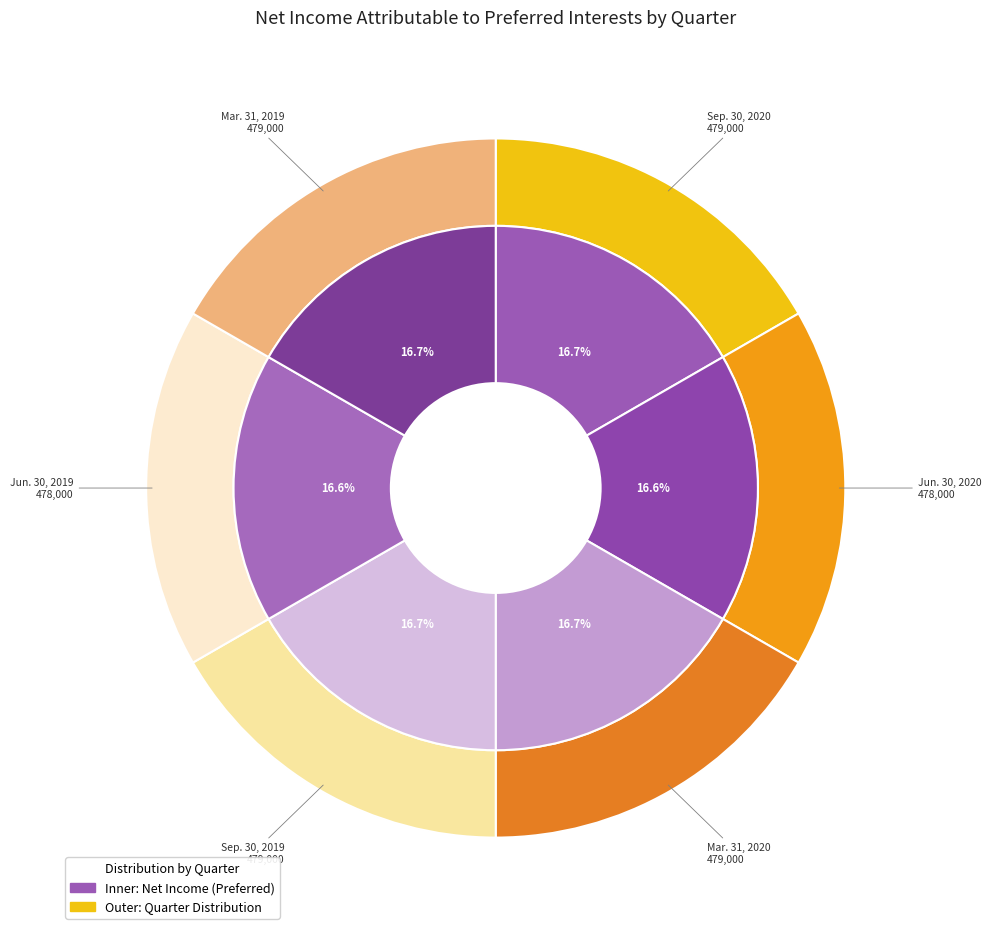

The Sep. 30, 2020 slice represents 12% of the pie. True or false?

False